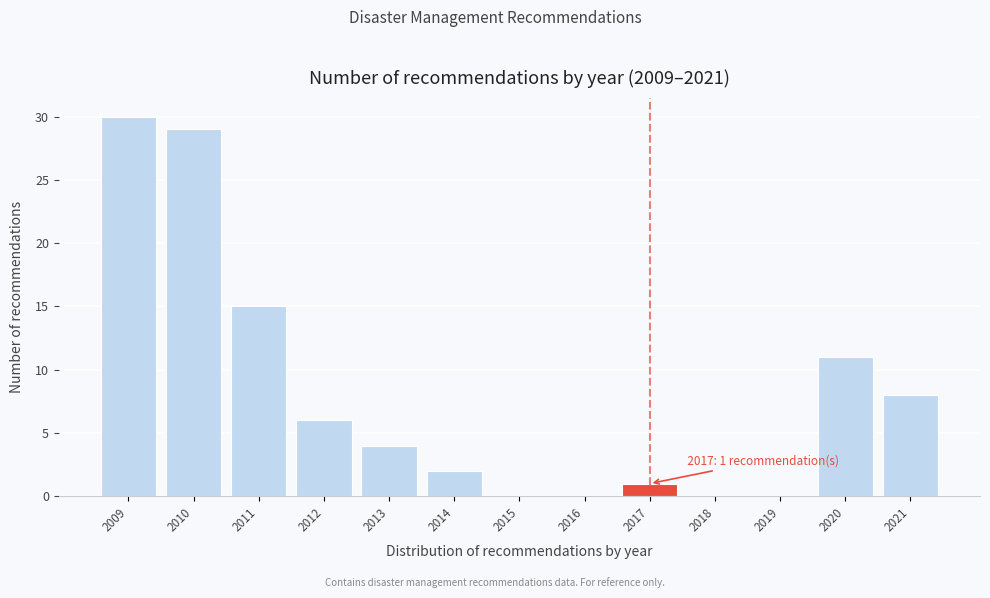

Reading left to right, list all the values displayed in this chart.

2009=30	2010=29	2011=15	2012=6	2013=4	2014=2	2015=0	2016=0	2017=1	2018=0	2019=0	2020=11	2021=8